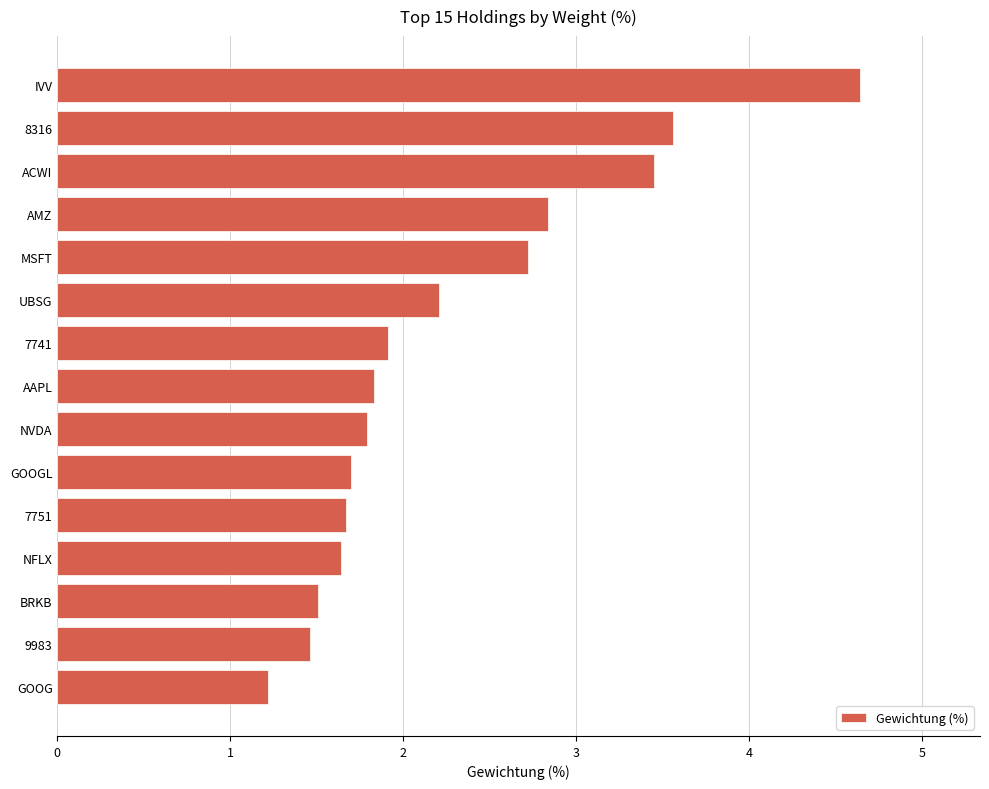

What is the minimum value shown in the chart?

1.2